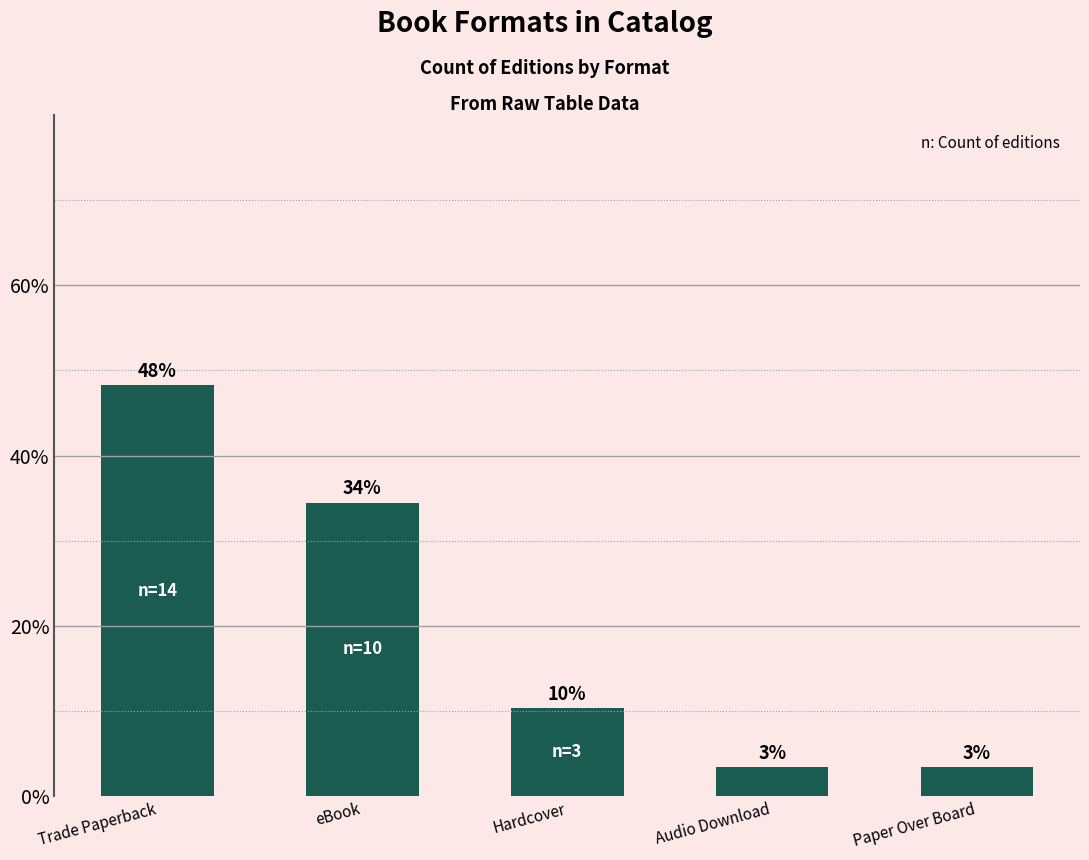

The value at Trade Paperback is 32.9. True or false?

False